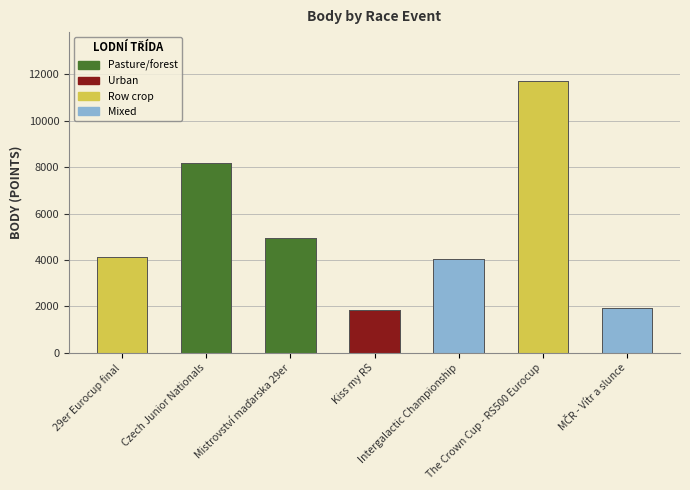

Is it true that Koef. equals 5 at MČR - Vítr a slunce?

False